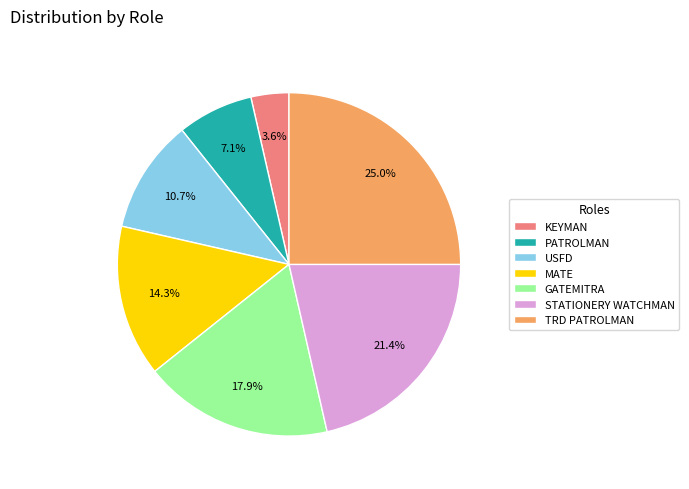

How many slices are in this pie chart?

7